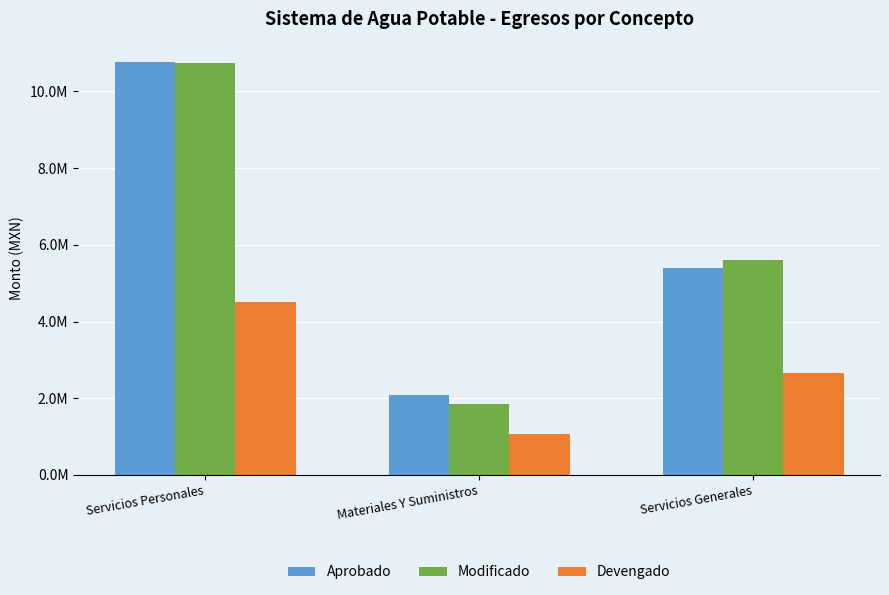

What is the total value across all series at Materiales Y Suministros?

5004612.9